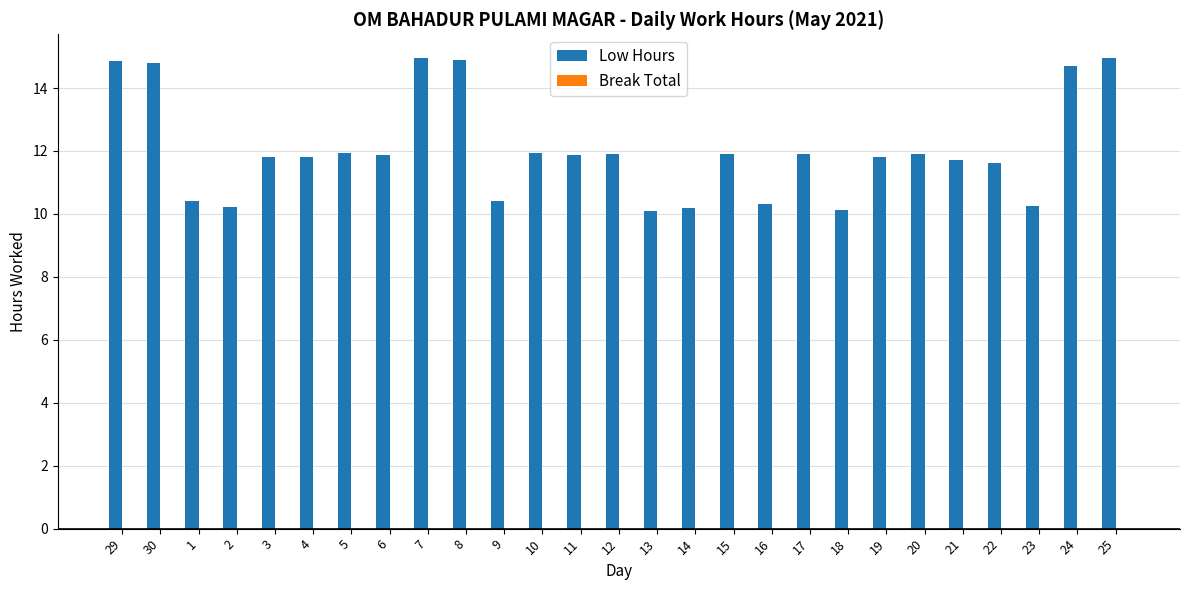

What is the smallest value displayed?

10.1